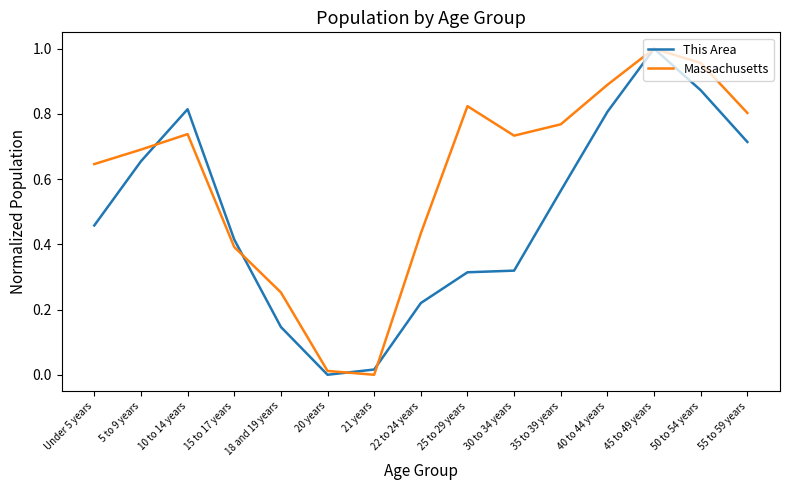

How many lines are shown in the chart?

2